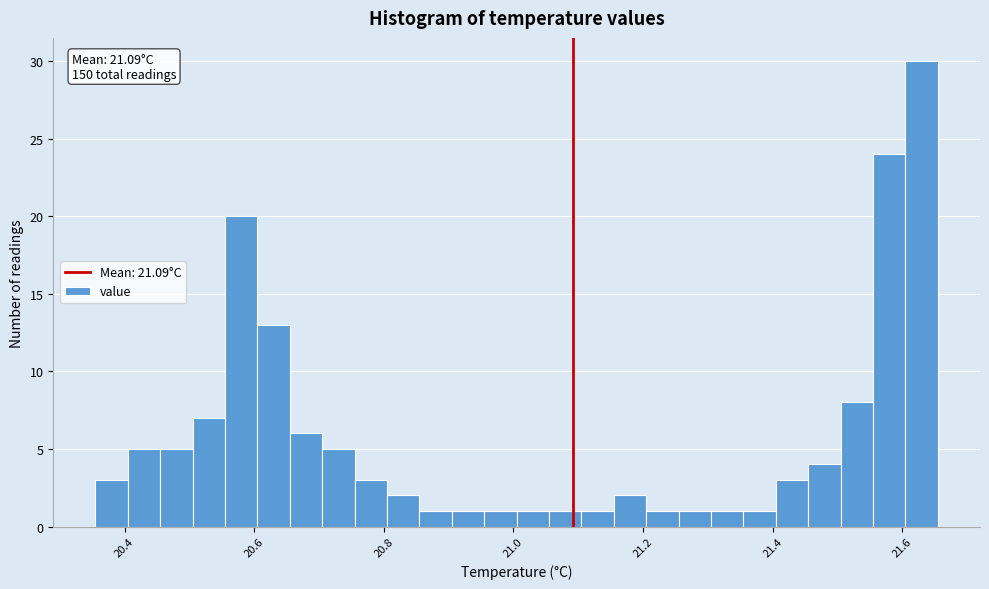

Read against the x-axis, roughly where is the centre of the tallest bar?

21.64